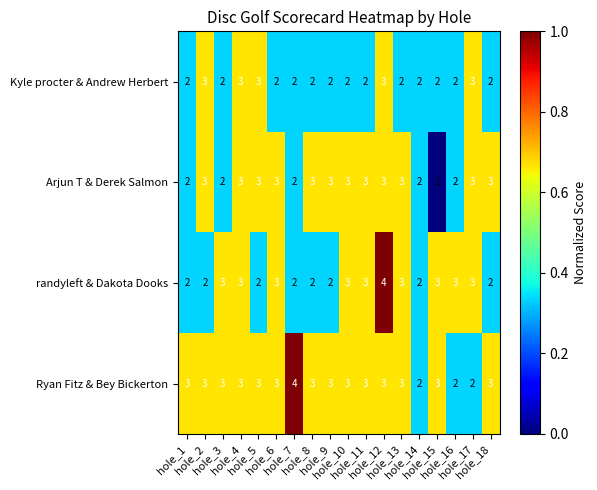

What is the sum of all Ryan Fitz & Bey Bickerton values?

52